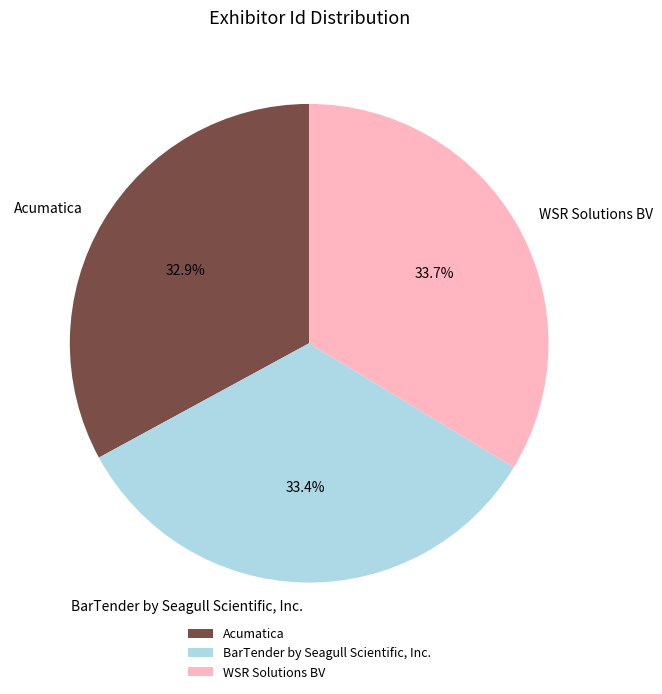

Which has a higher value, WSR Solutions BV or Acumatica?

WSR Solutions BV